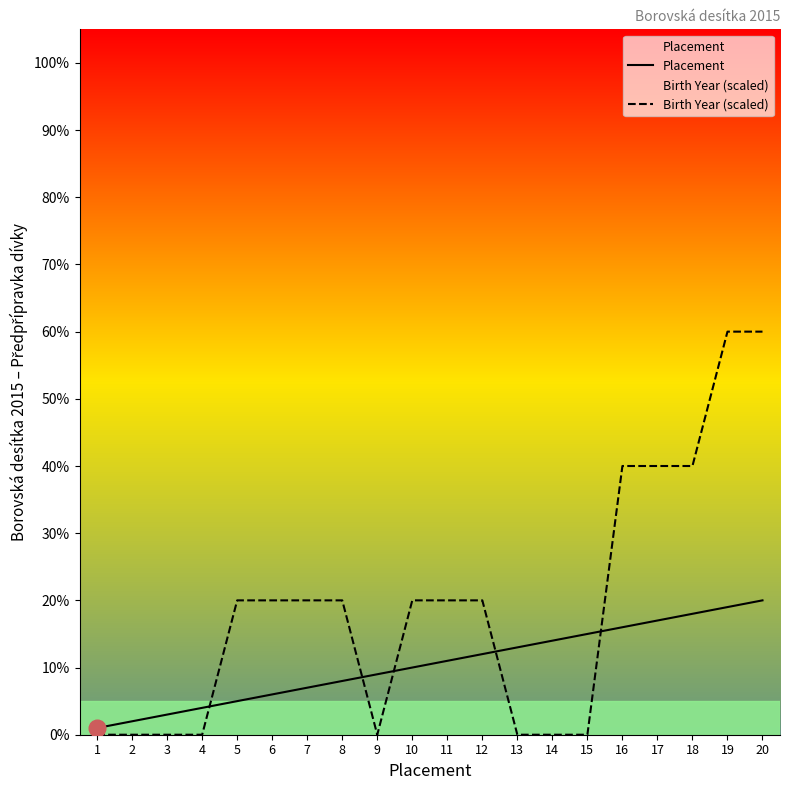

What are all the series names shown in the legend?

Placement, Birth Year (scaled)